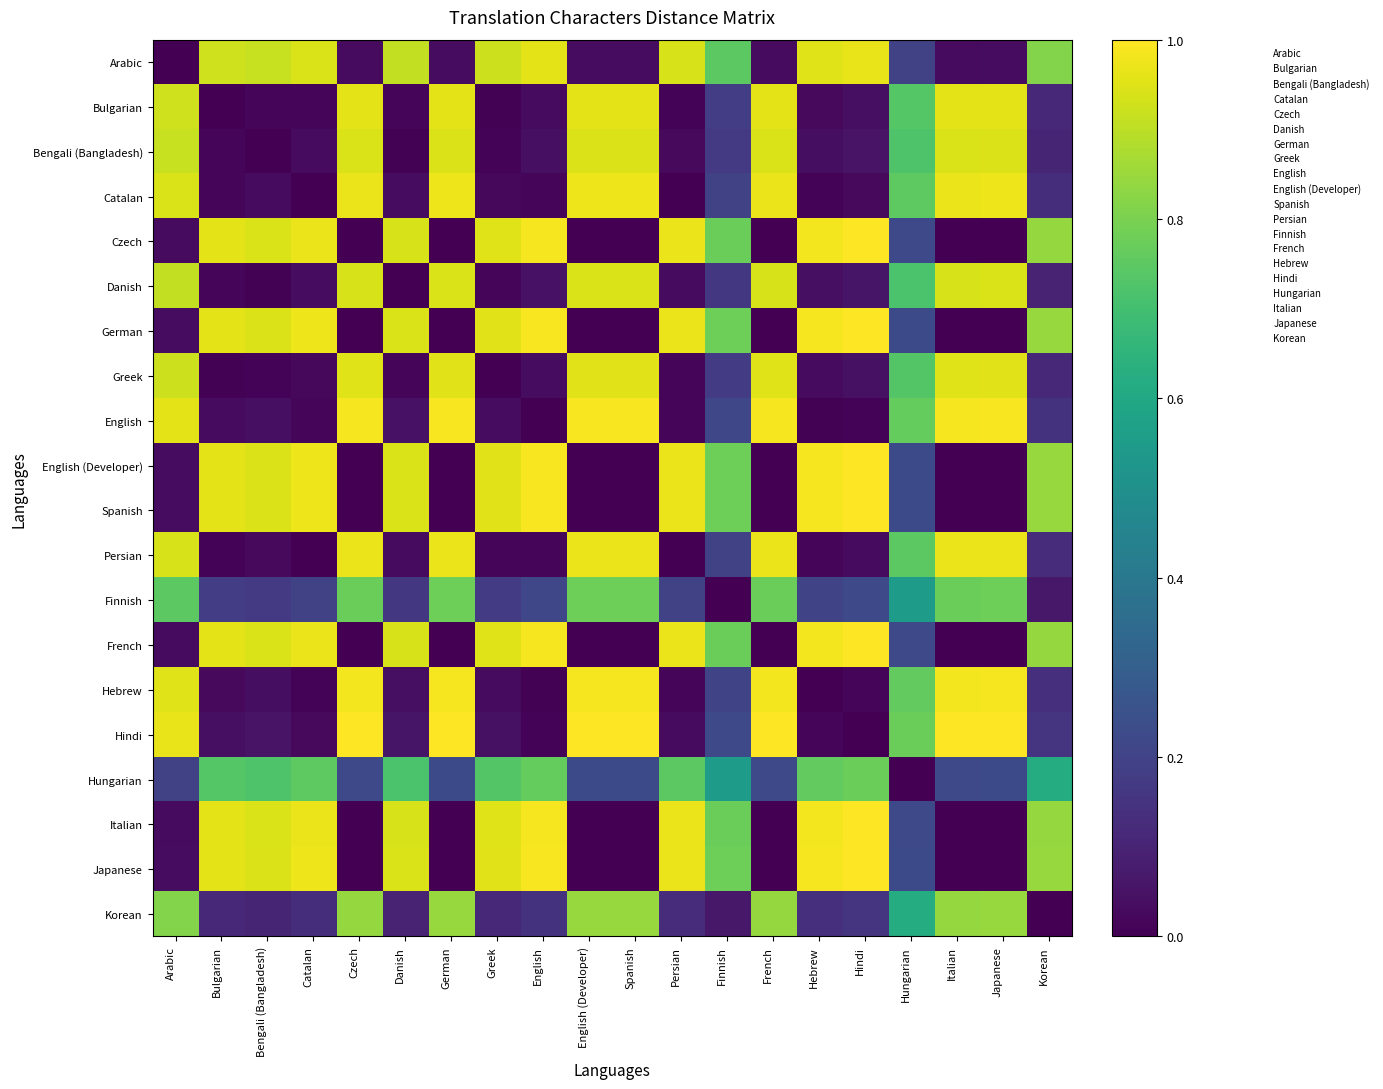

Which has a higher value, Arabic or Finnish?

Finnish